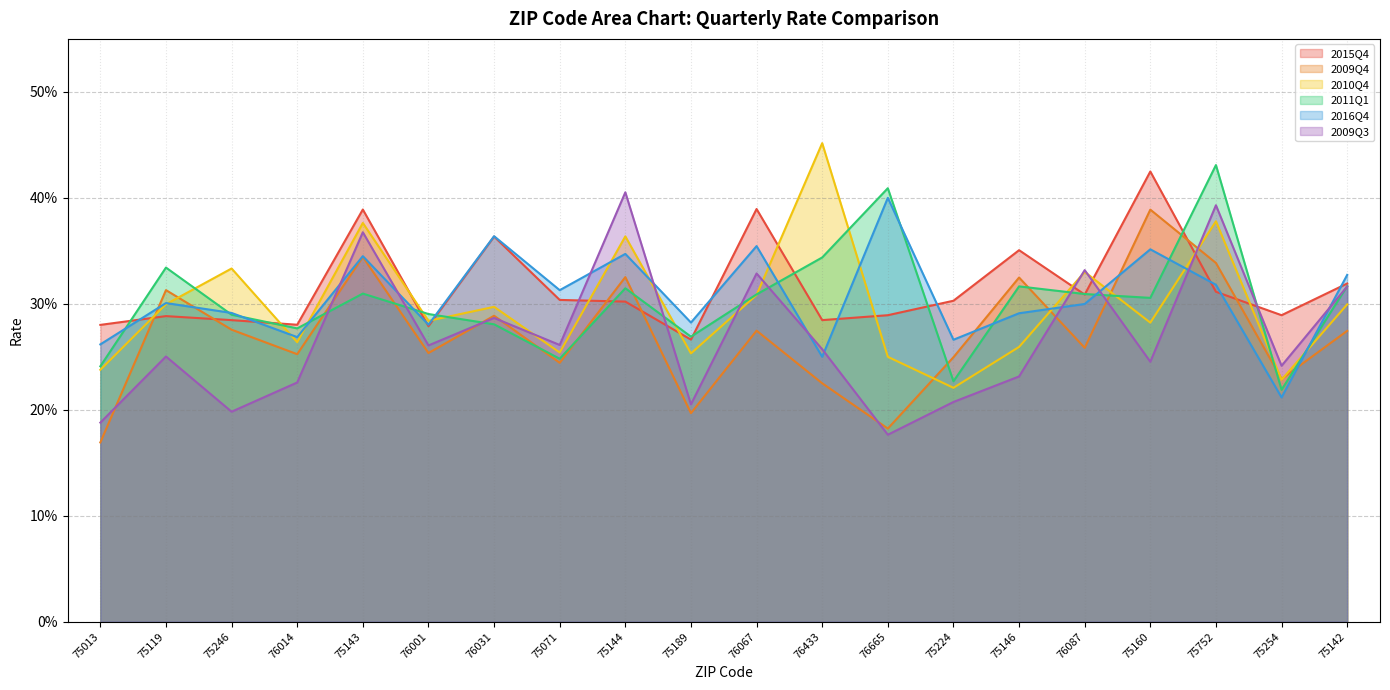

Rank the categories by 2011Q1 value from highest to lowest.

75752, 76665, 76433, 75119, 75142, 75146, 75144, 75143, 76087, 76067, 75160, 76001, 75246, 76031, 76014, 75189, 75071, 75013, 75224, 75254